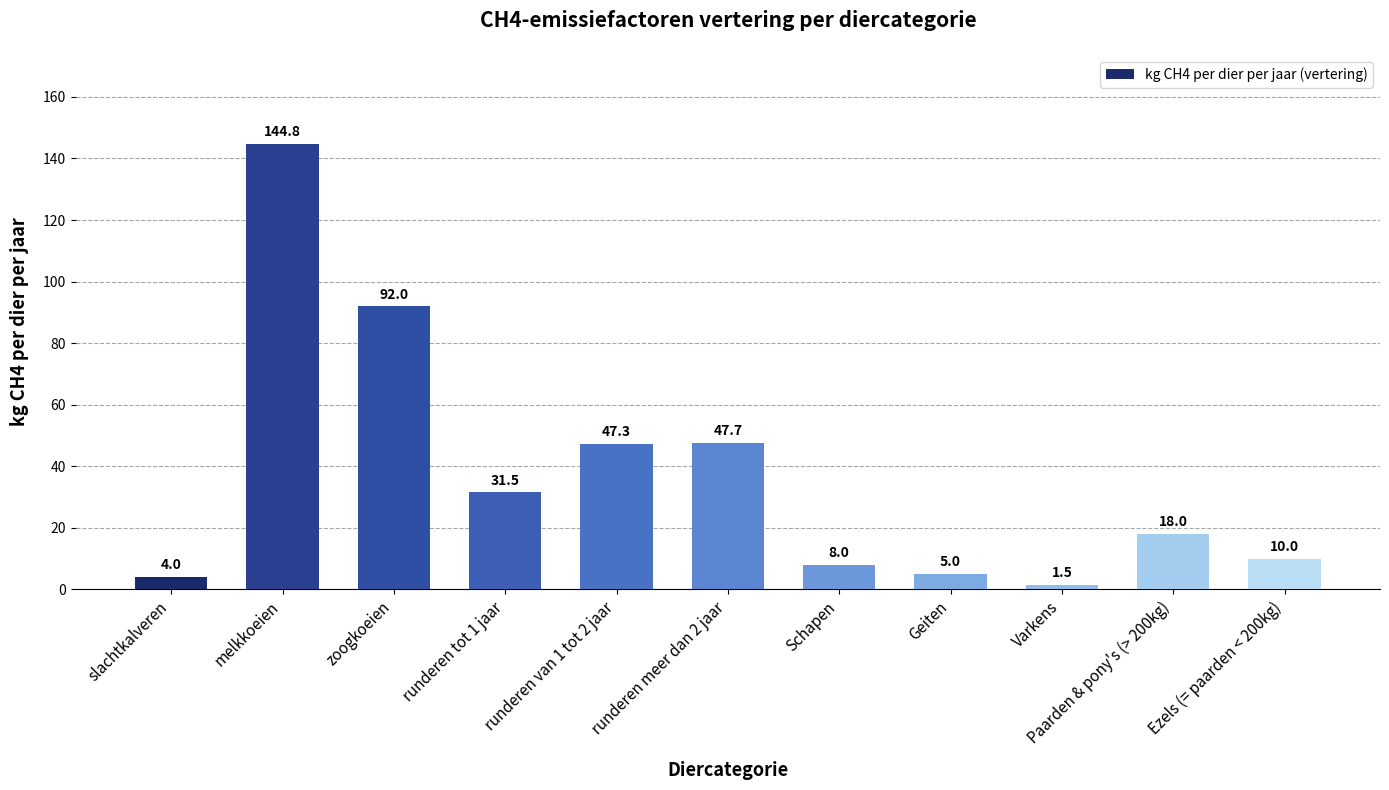

Which has a higher value, Varkens or zoogkoeien?

zoogkoeien